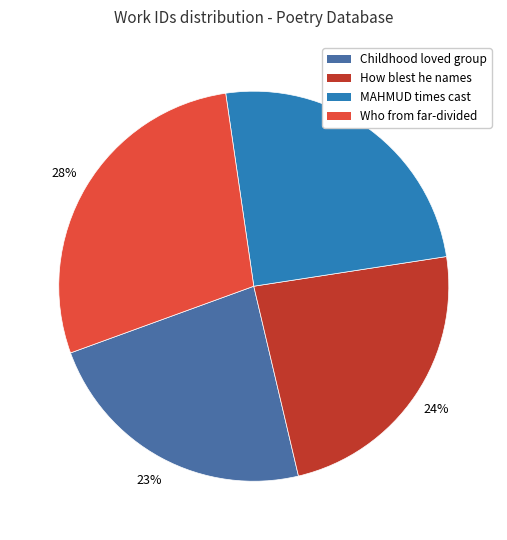

What is the ratio of the value at Childhood loved group to the value at MAHMUD times cast?

0.9